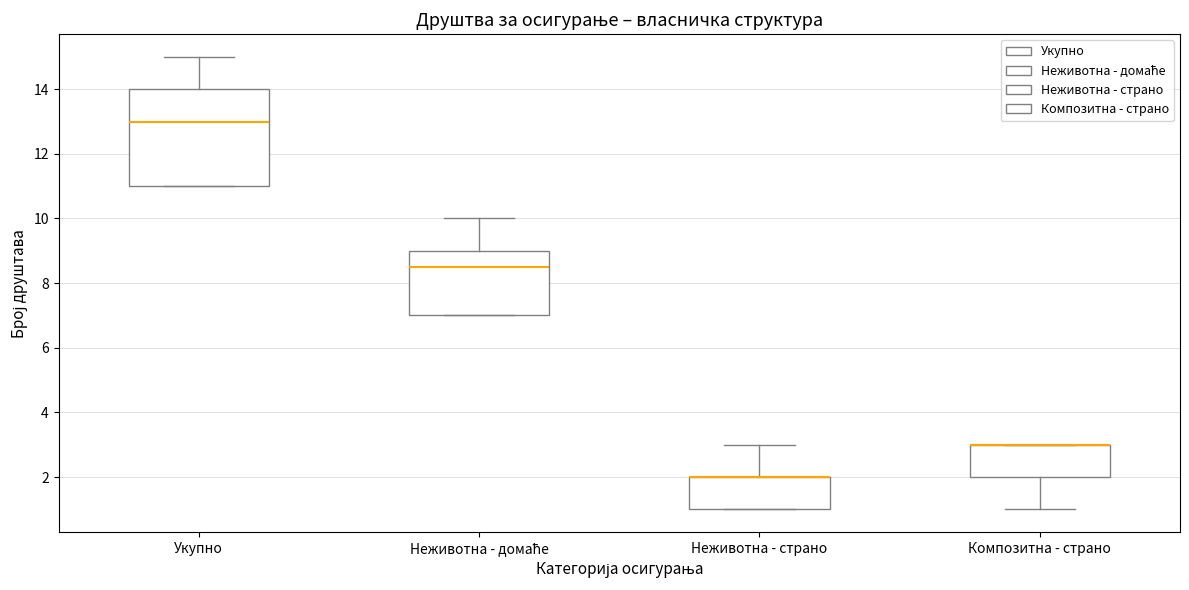

Where does the lower whisker of the box for Композитна - страно end on the y-axis? The values are not printed on the chart, so give them approximately, as read against the axis.

1.0